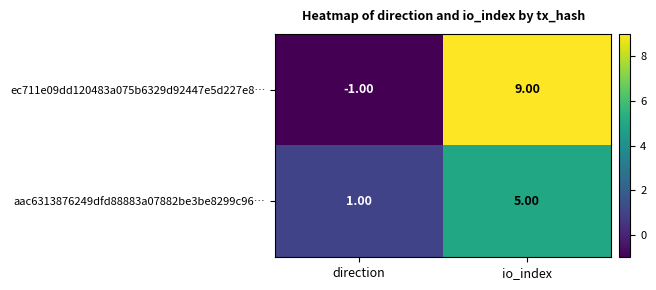

How many values in the ec711e09dd120483a075b6329d92447e5d227e8… series are below 9?

1